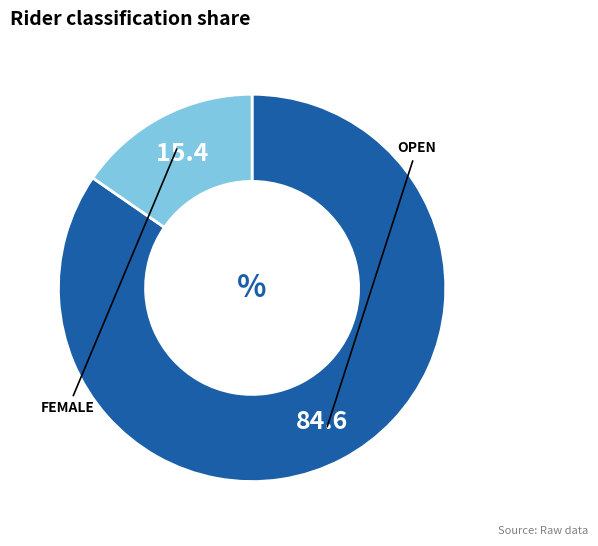

Does any single category account for the majority?

Yes